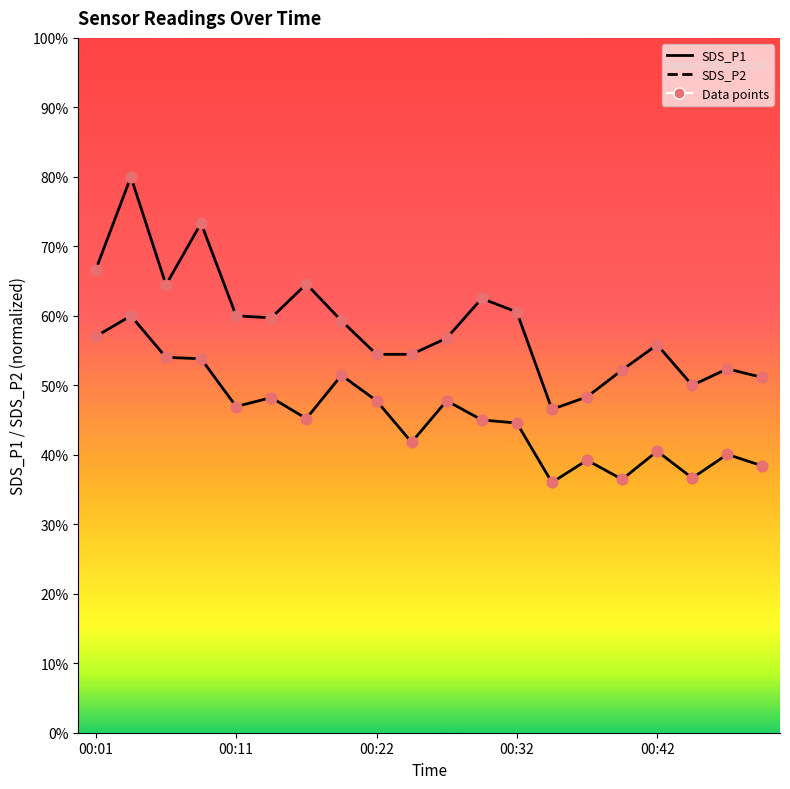

What is the total value across all series at 10?

104.6